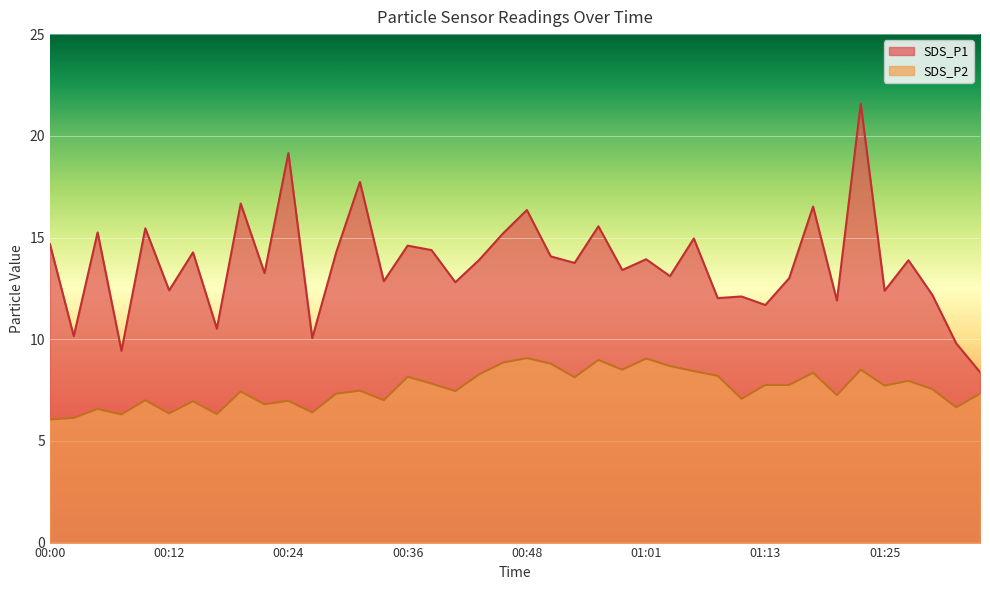

What is the maximum value shown in the chart?

21.6